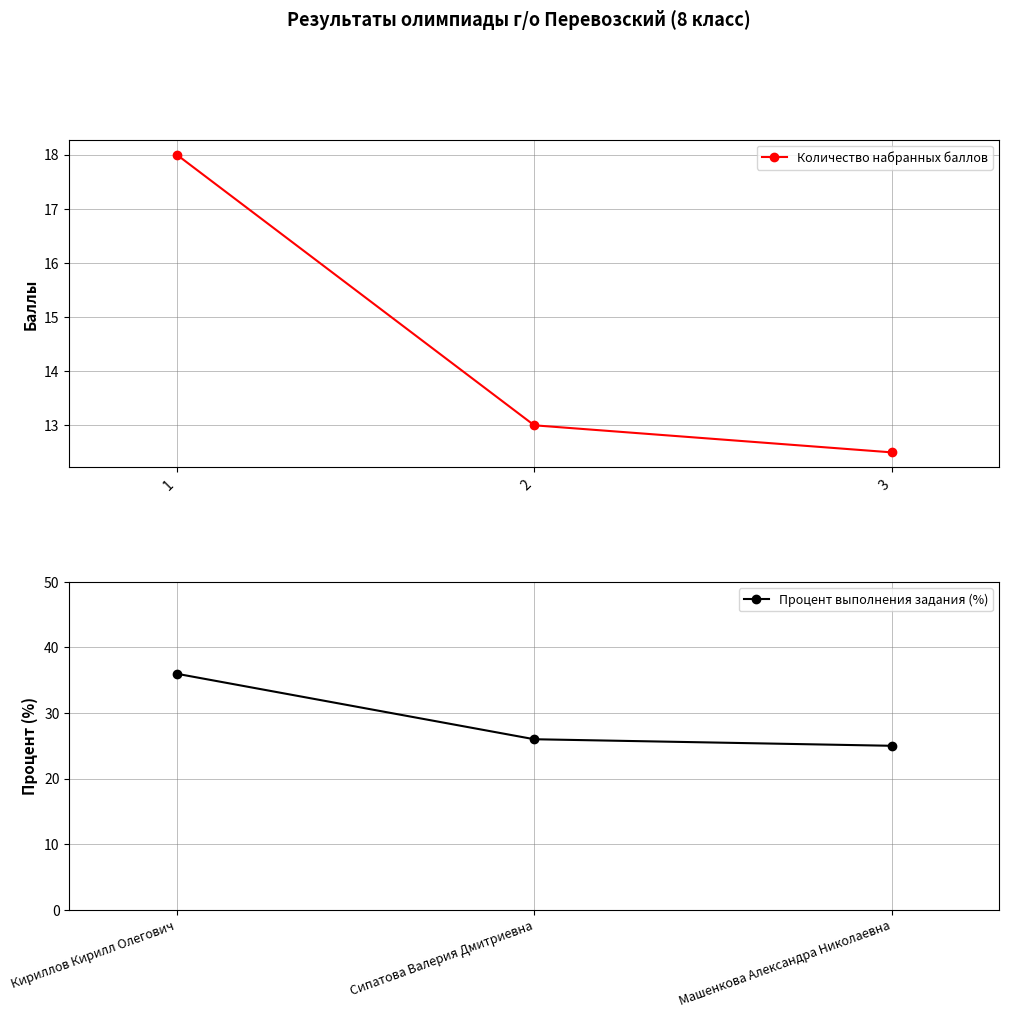

Where is Количество набранных баллов nearest to the value 15?

2